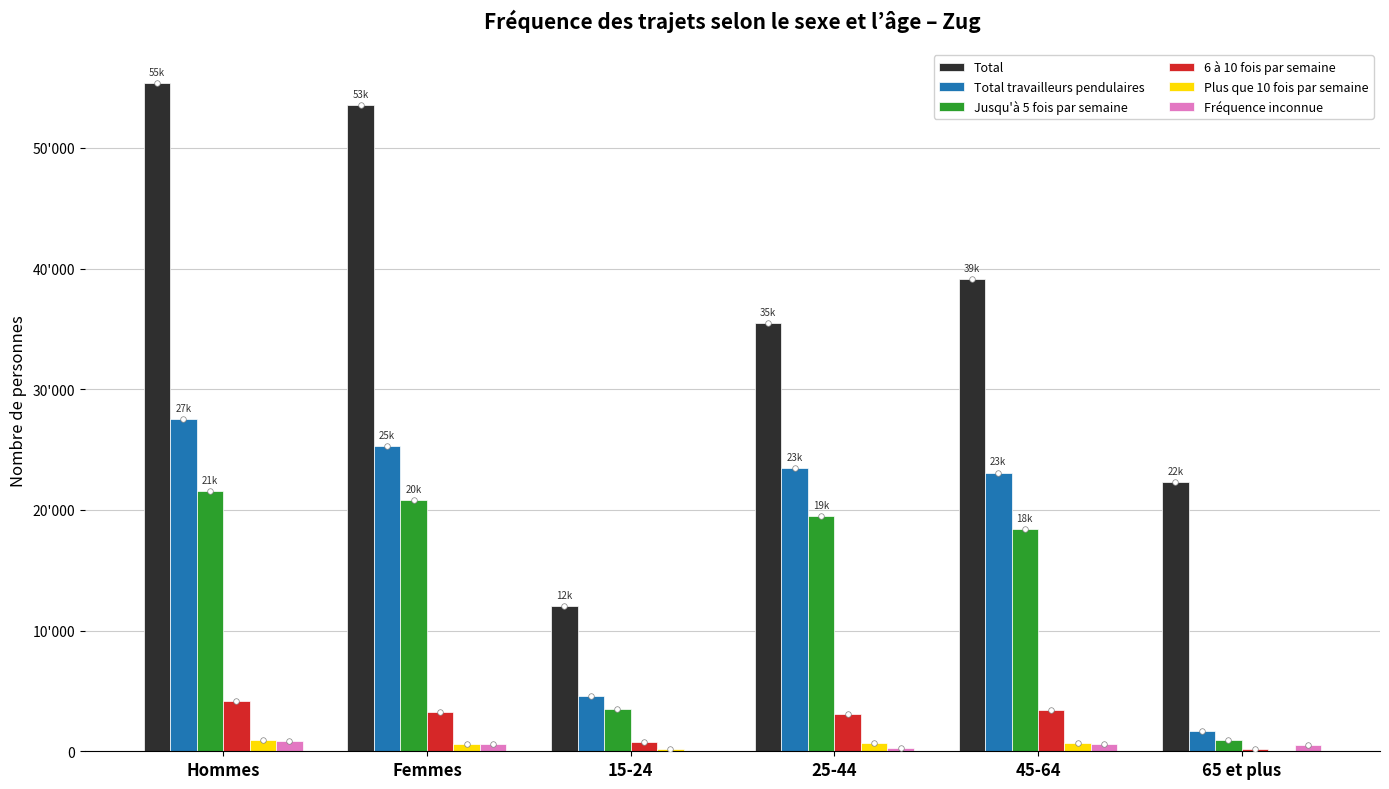

Which series has the largest total across all categories?

Total